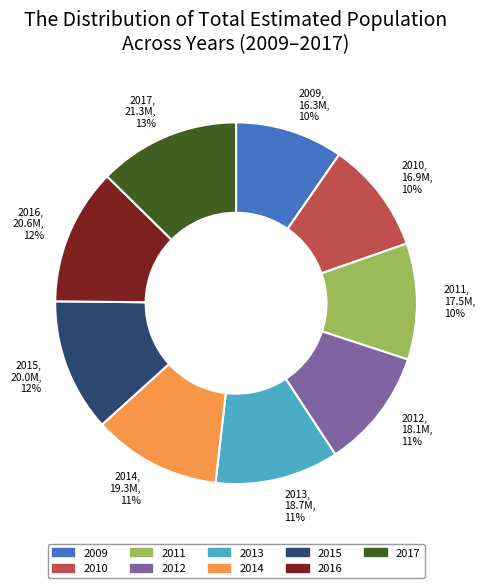

To the nearest percent, what is the difference between the 2016 and 2013 slice percentages?

1%